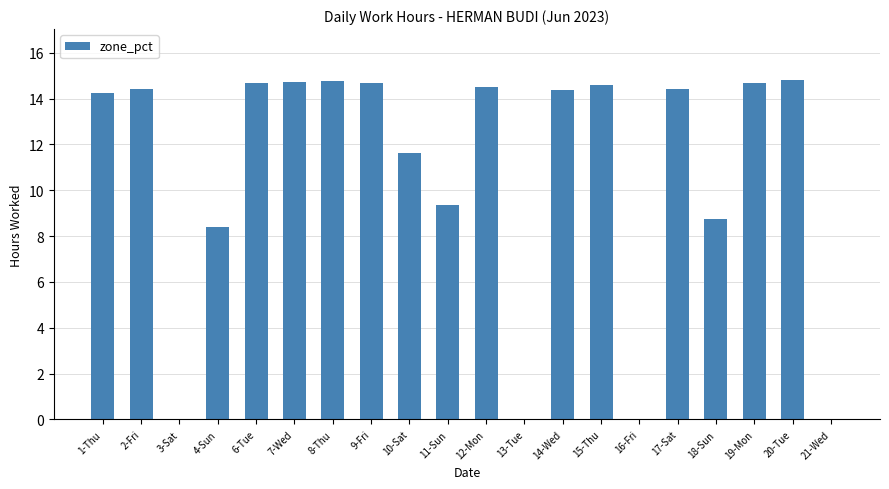

How many distinct data groups are displayed?

1